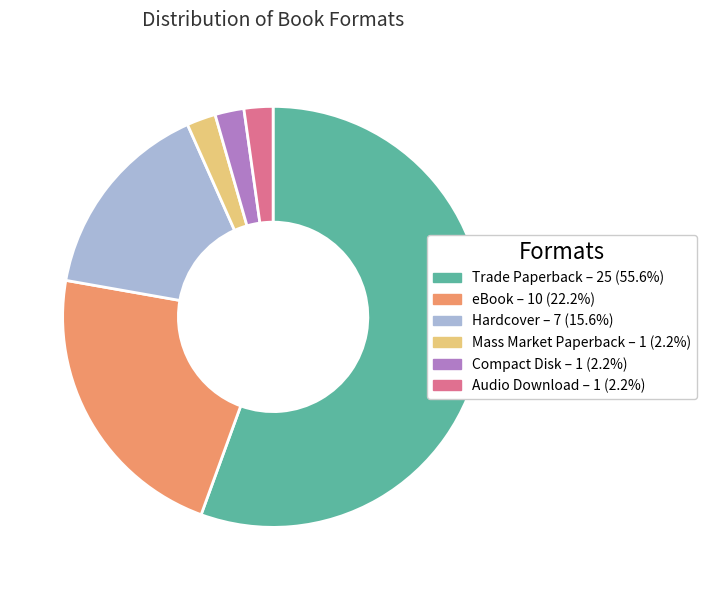

Does Trade Paperback represent more than half of the total?

Yes